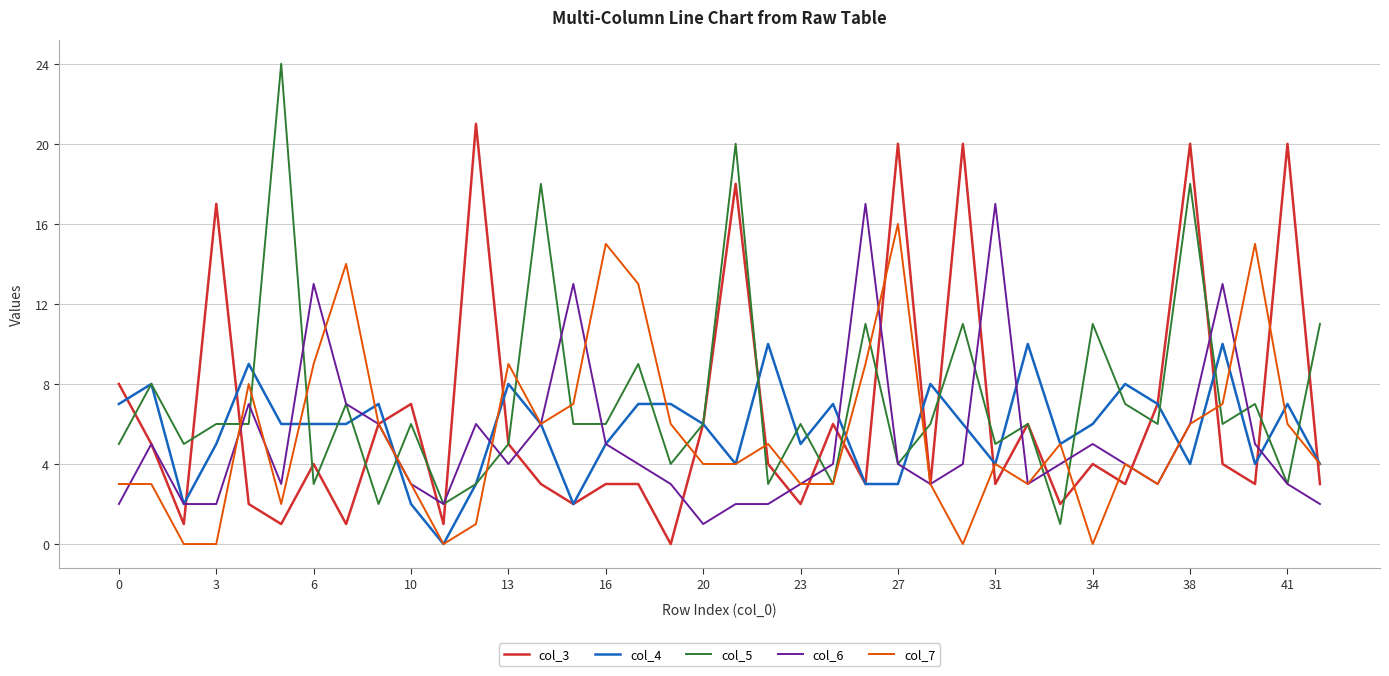

What are all the series names shown in the legend?

col_3, col_4, col_5, col_6, col_7